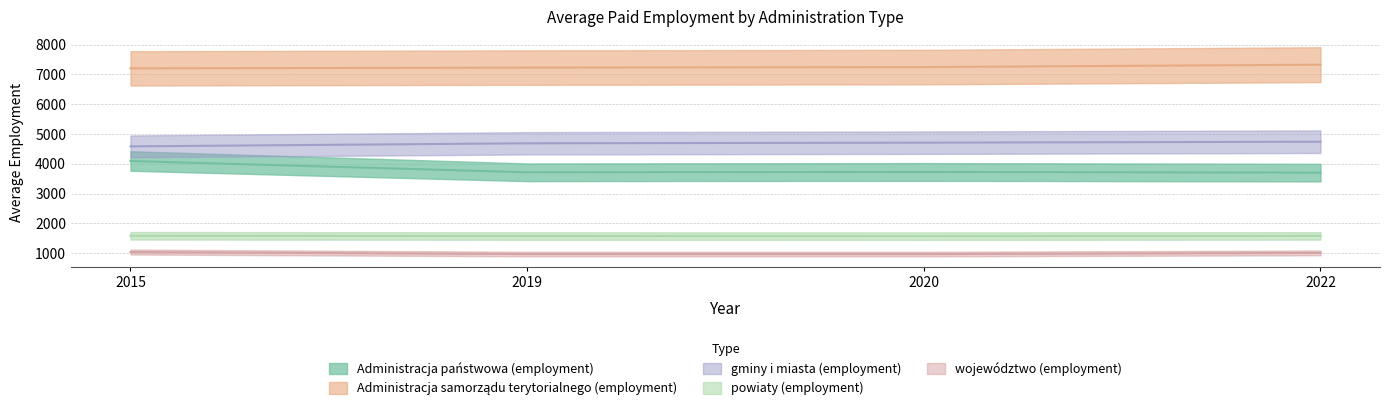

Which series has the largest range (max minus min)?

Administracja państwowa (employment)